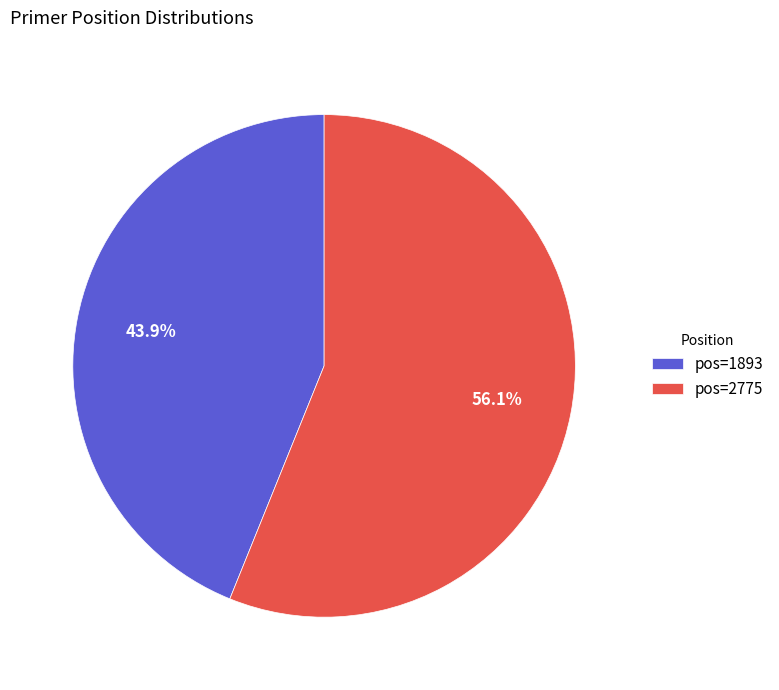

Which category has the smallest portion of the pie?

pos=1893